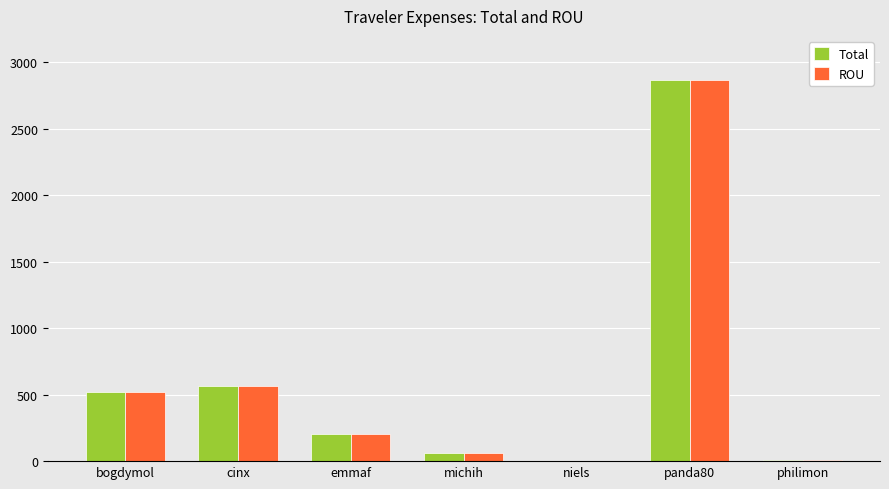

Is the value of Total at philimon greater than the value of ROU at emmaf?

No